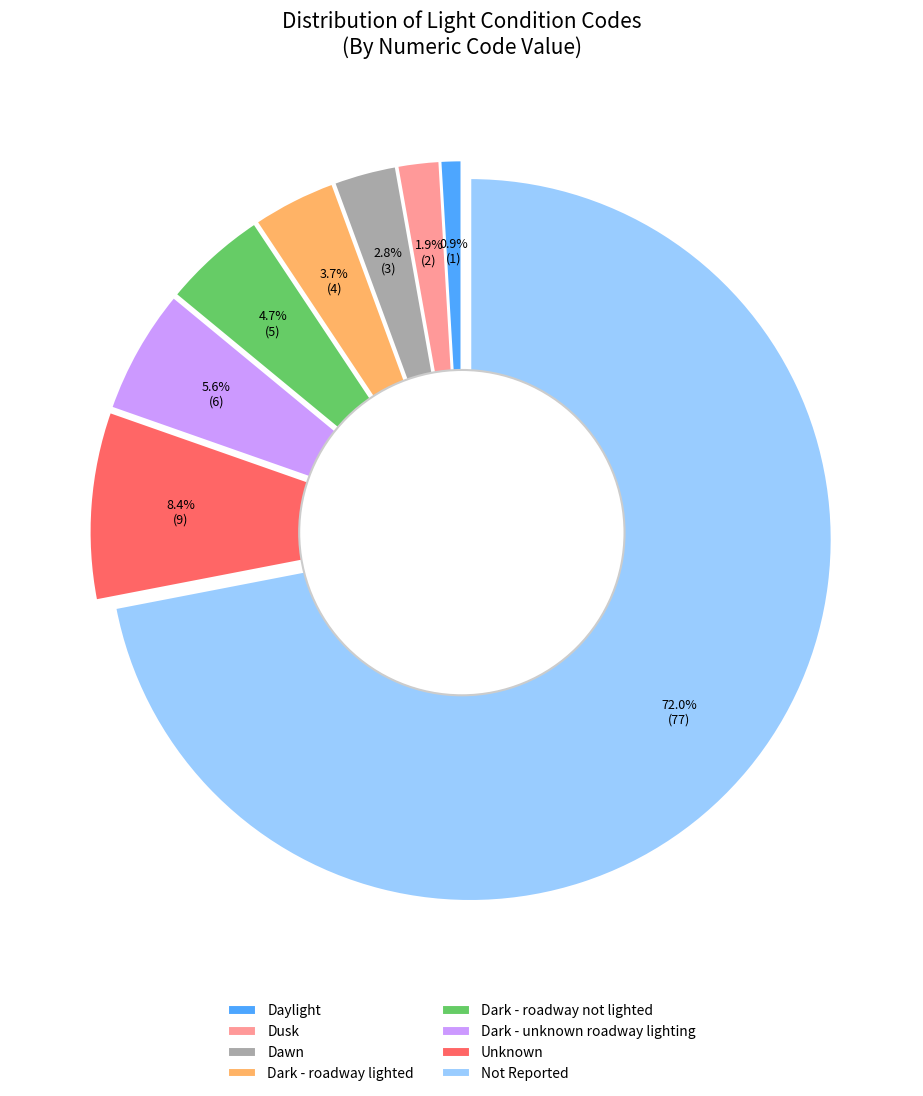

What is the total percentage of Daylight and Dark - roadway not lighted?

5.6%